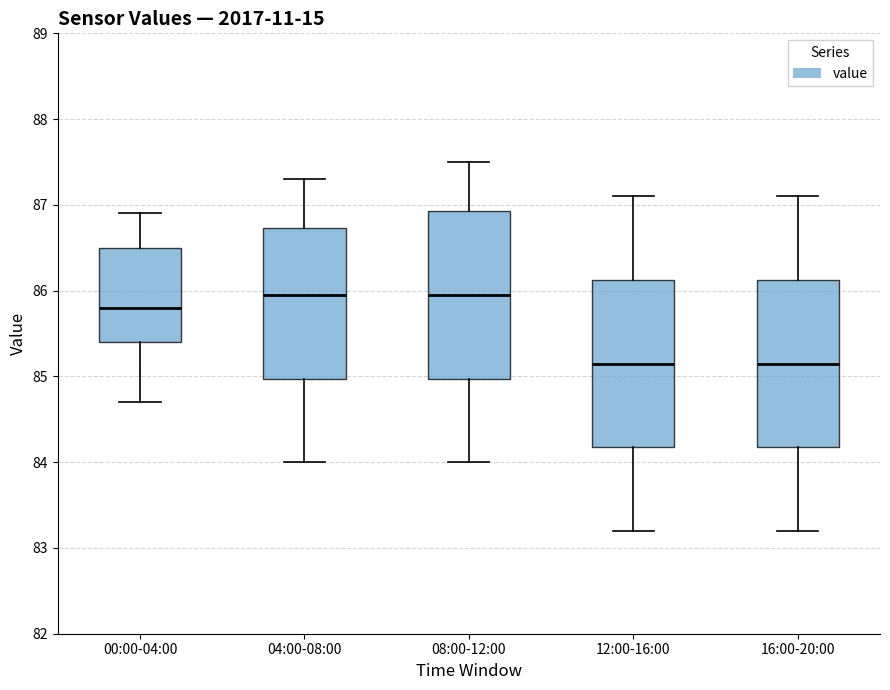

Reading left to right, read every box against the y-axis: the position of its median line, the range the box covers, and the ends of its whiskers. The values are not printed on the chart, so give them approximately, as read against the axis.

00:00-04:00: median 85.8, box 85.4 to 86.5, whiskers 84.7 to 86.9
04:00-08:00: median 86.0, box 85.0 to 86.7, whiskers 84.0 to 87.3
08:00-12:00: median 86.0, box 85.0 to 86.9, whiskers 84.0 to 87.5
12:00-16:00: median 85.2, box 84.2 to 86.1, whiskers 83.2 to 87.1
16:00-20:00: median 85.2, box 84.2 to 86.1, whiskers 83.2 to 87.1